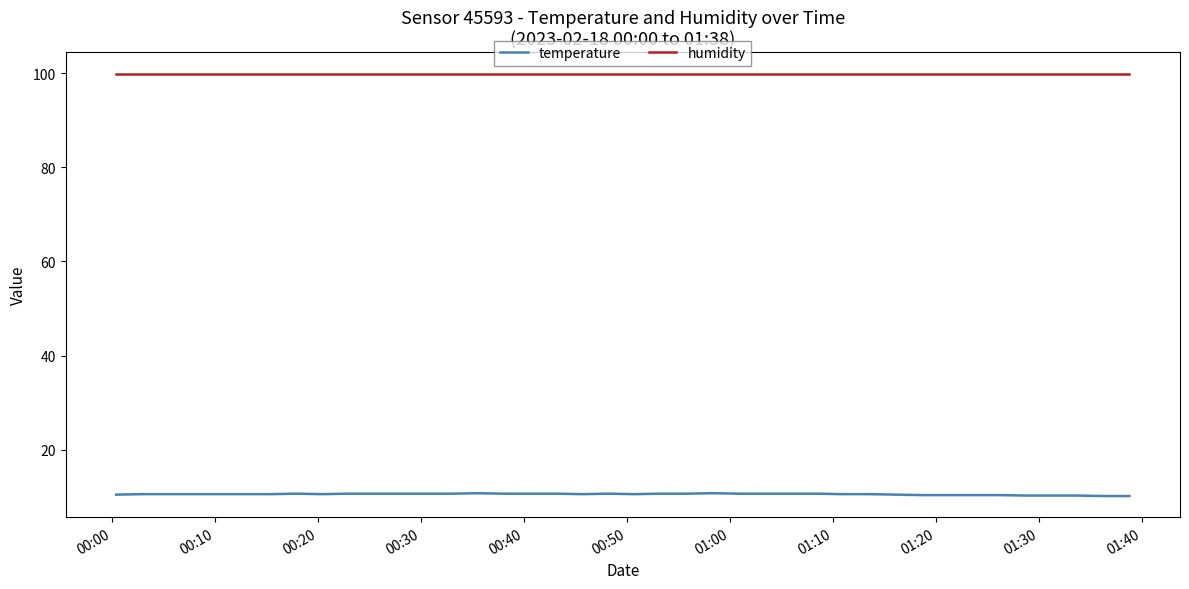

True or false: temperature and humidity cross at least once.

False